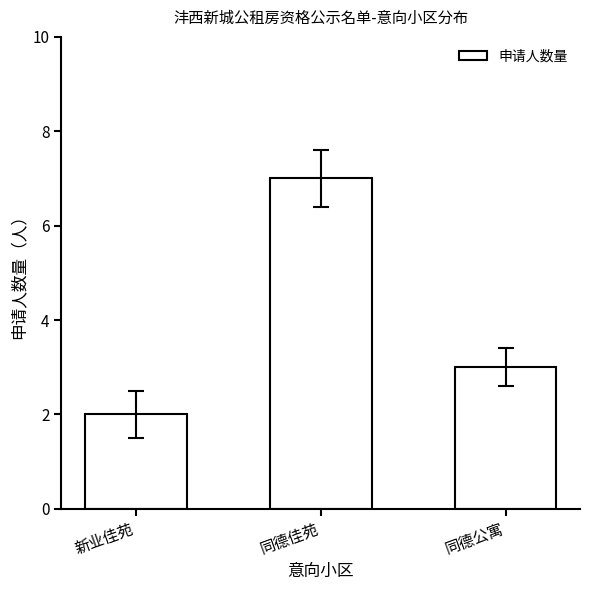

What is the greatest value displayed?

7